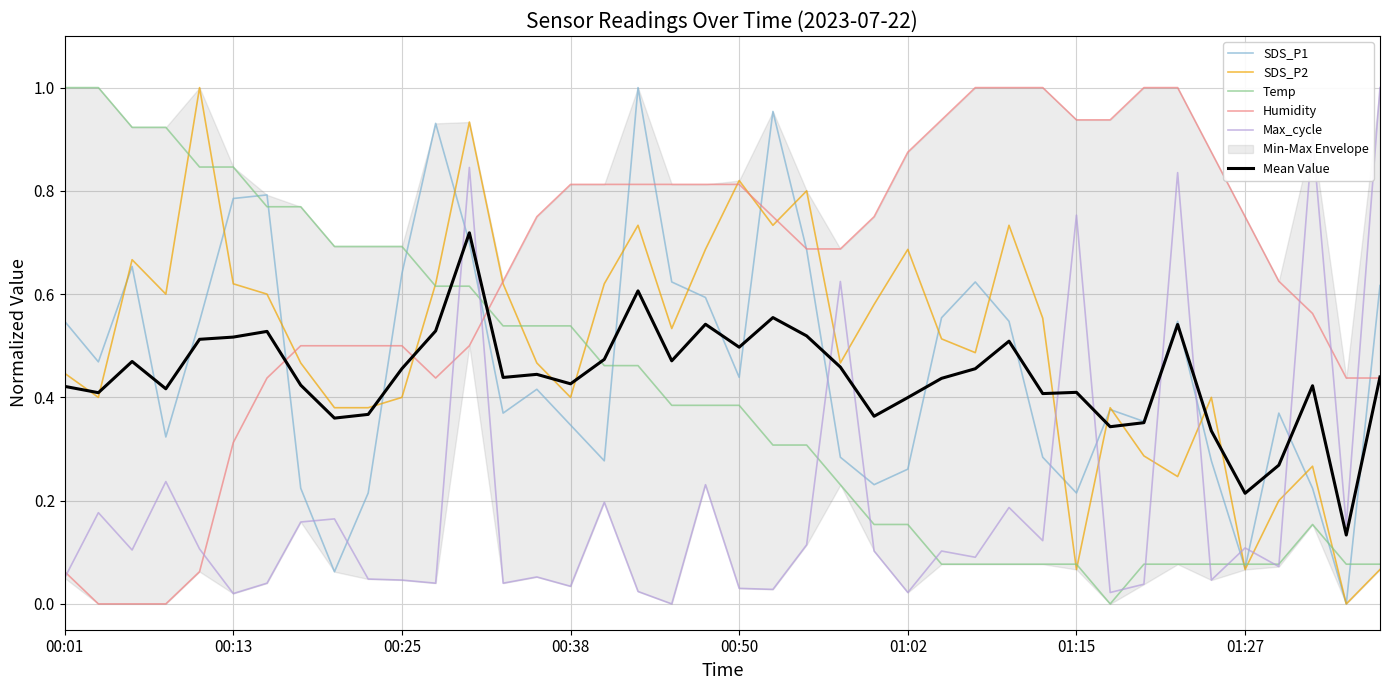

How many interior local valleys does the SDS_P1 series have?

11